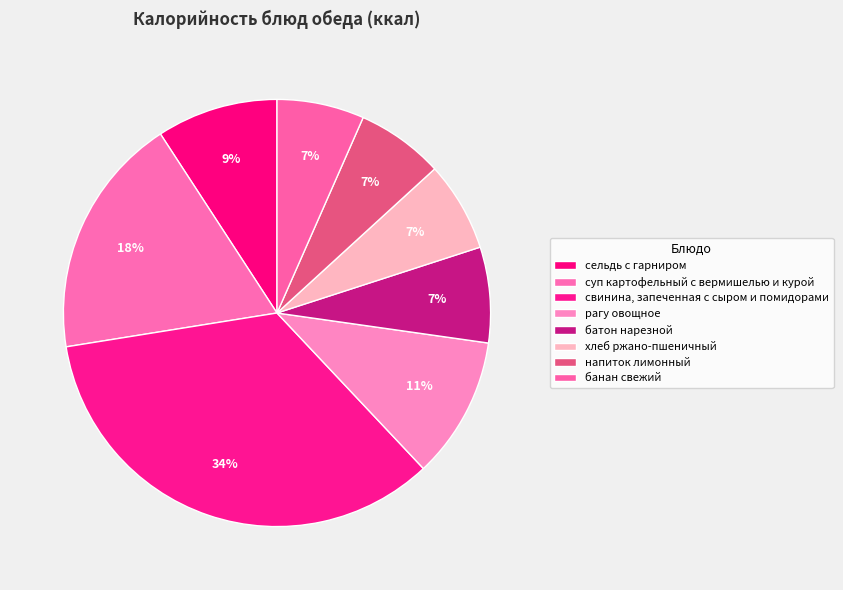

Which category has the smallest portion of the pie?

напиток лимонный